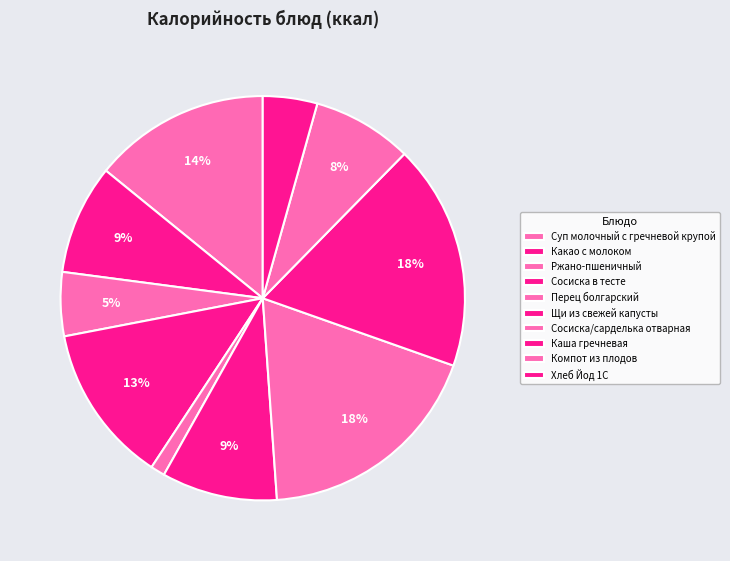

The Щи из свежей капусты slice represents 9% of the pie. True or false?

True